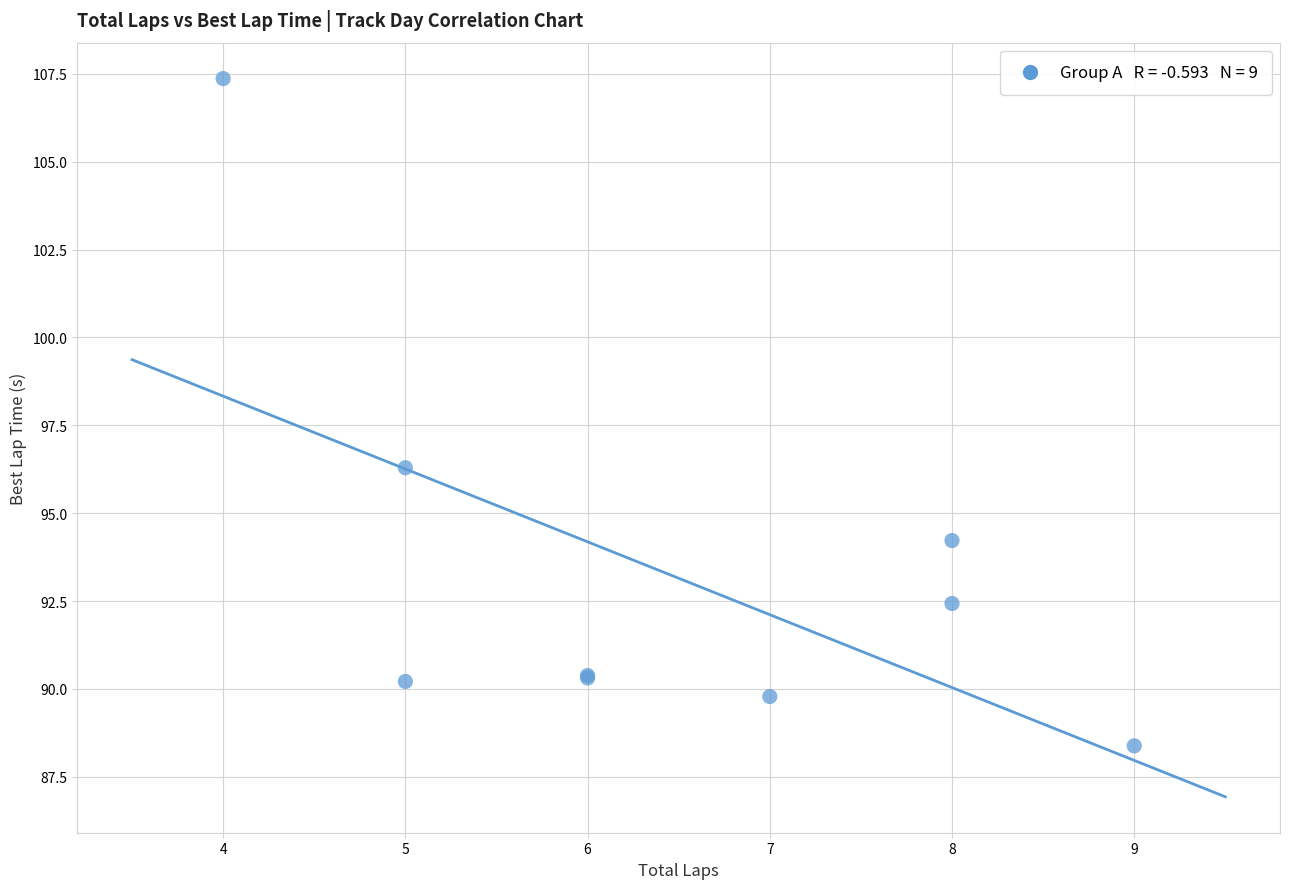

What Y value in the scatter plot is closest to 97?

96.3